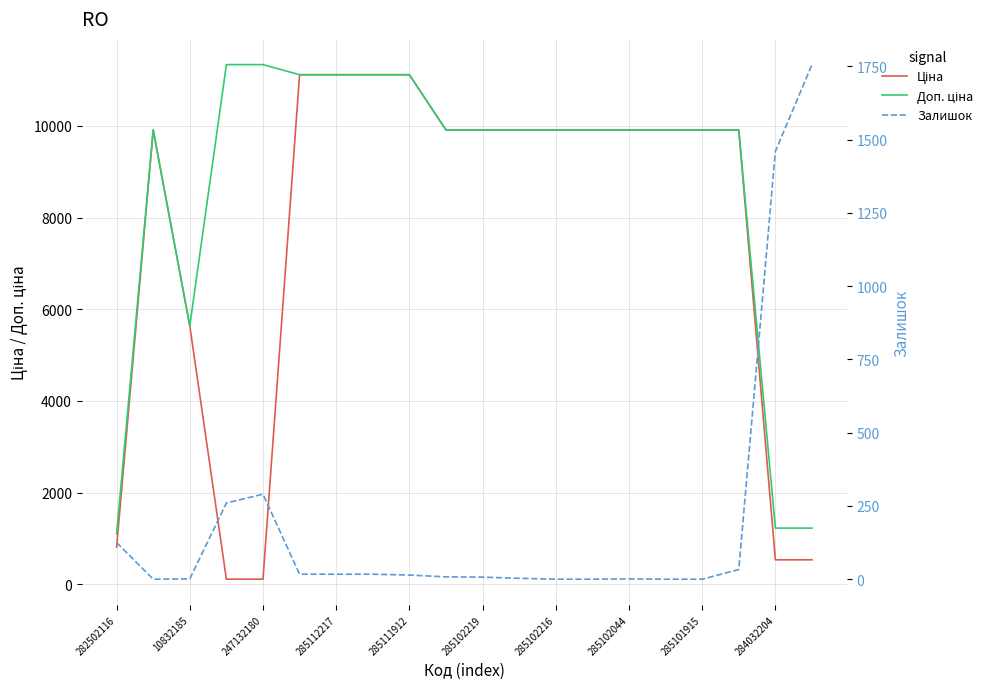

The Залишок series shows 1756.0 at 19. True or false?

True